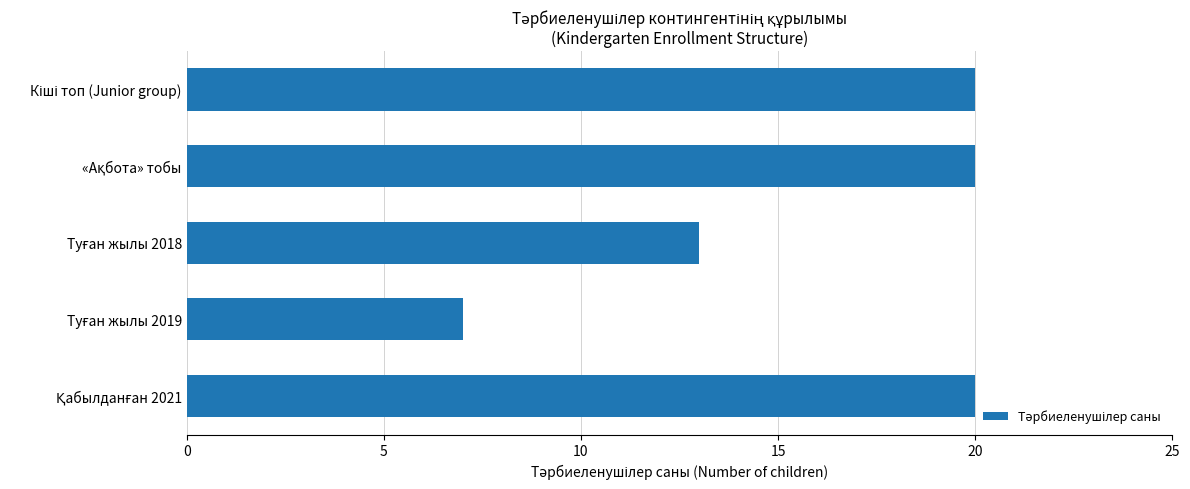

What is the value of the 2nd bar from the top?

20